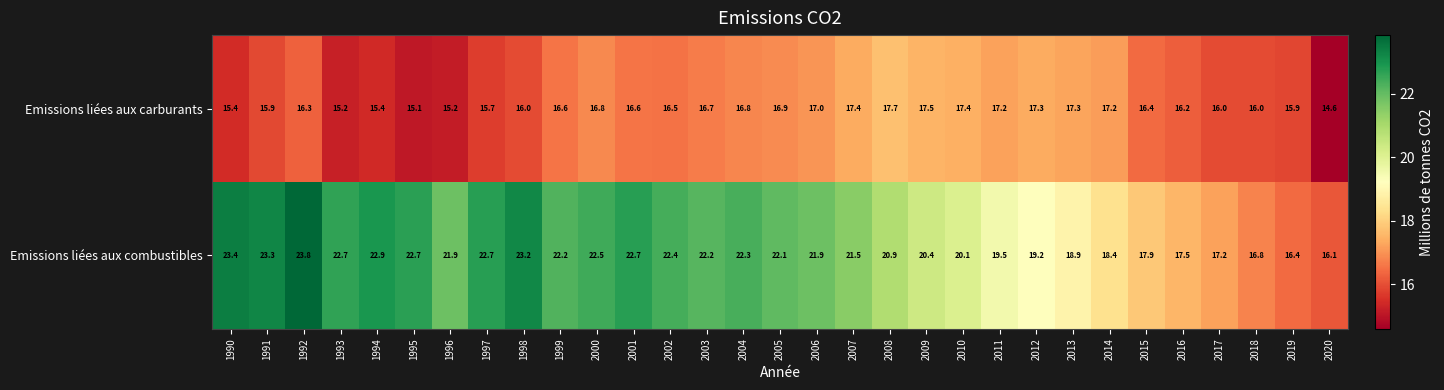

What is the spread (max minus min) of values at 2007?

4.1